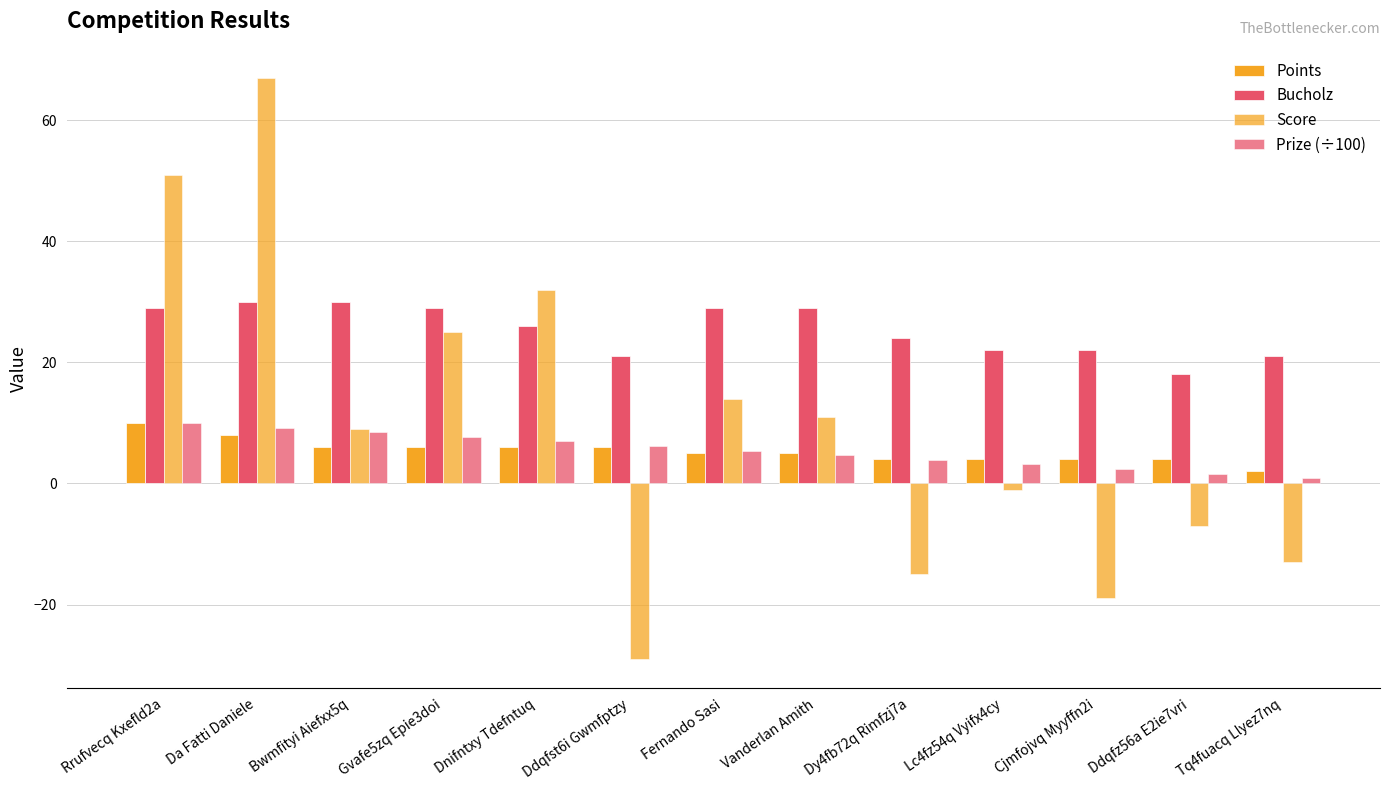

Count the number of data series in this chart.

4